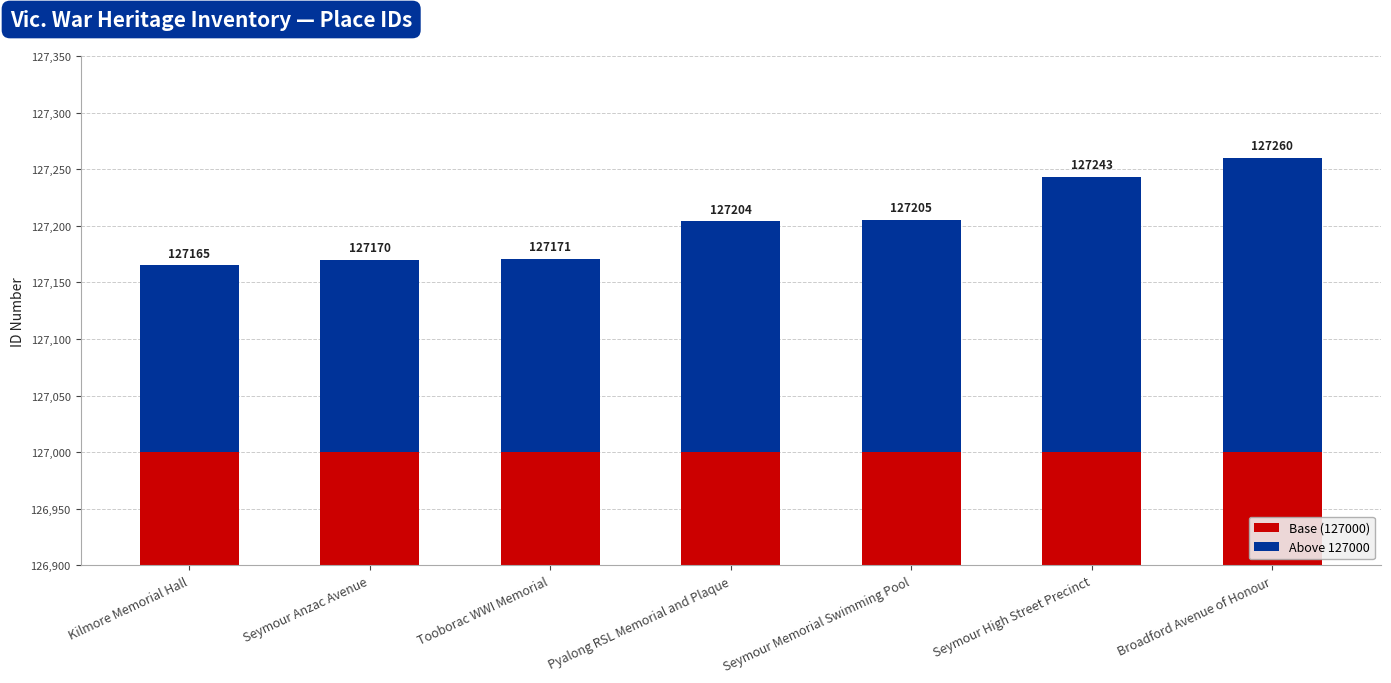

What is the total value across all series at Seymour Memorial Swimming Pool?

127205